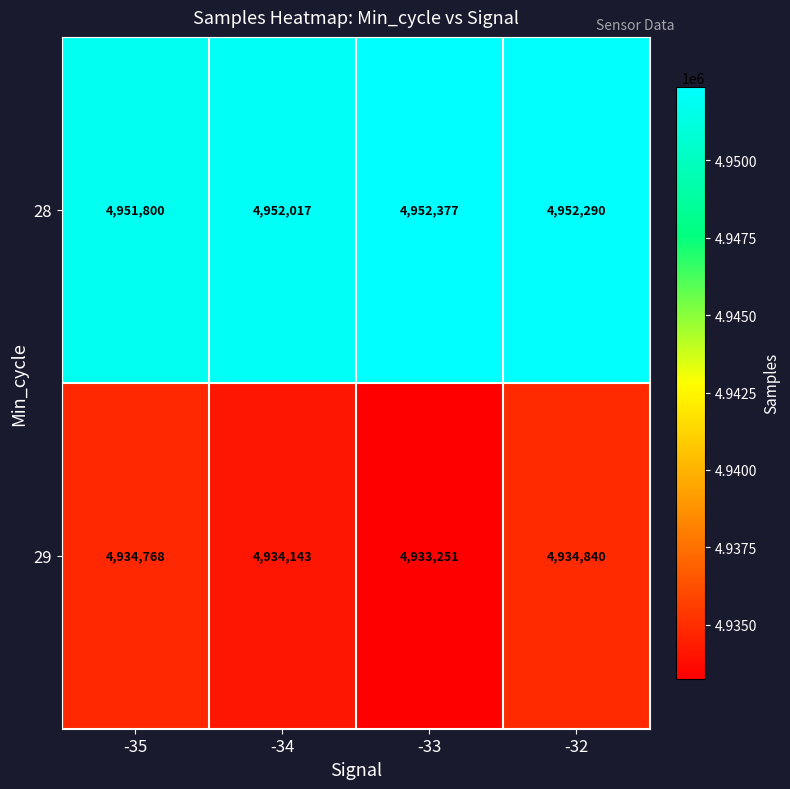

Rank the categories by 28 value from lowest to highest.

-35, -34, -32, -33